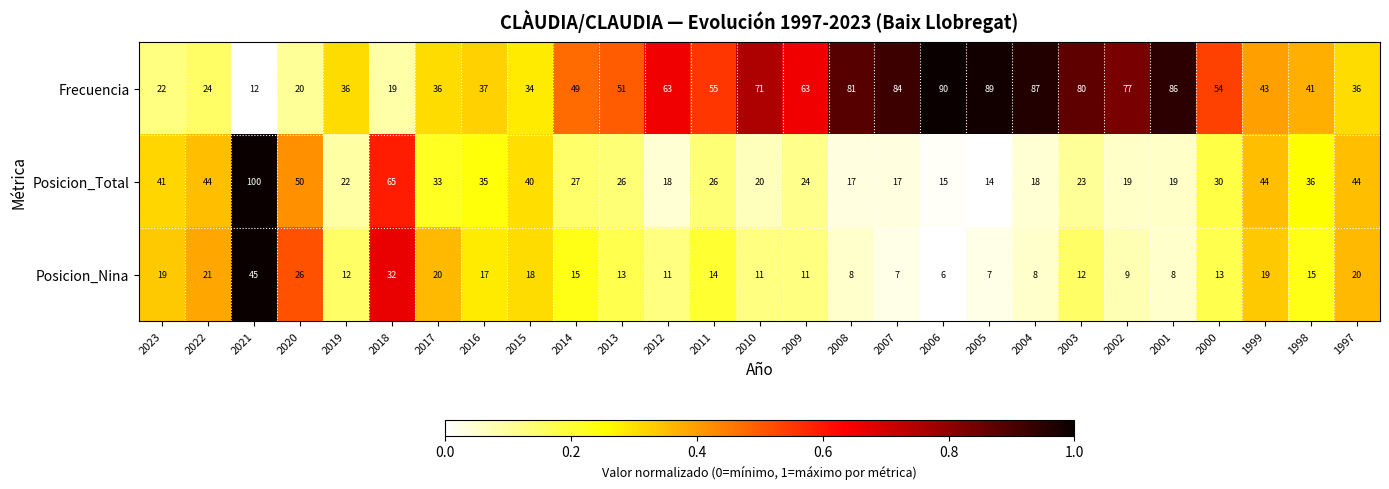

How many data points does each series have?

27